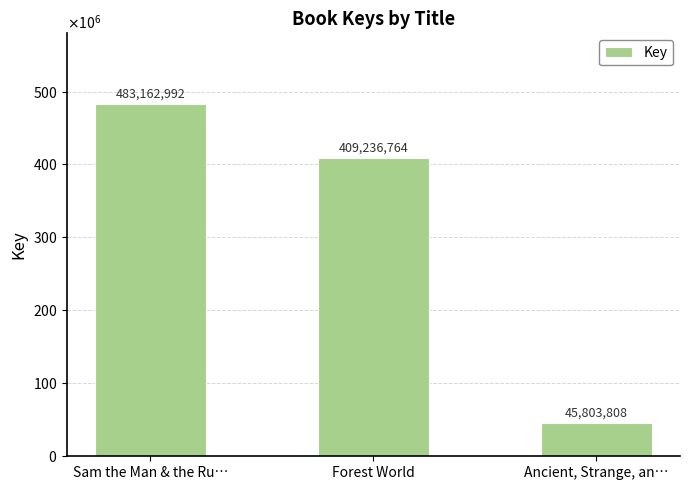

Reading left to right, transcribe all the data shown in this chart.

483162992	409236764	45803808